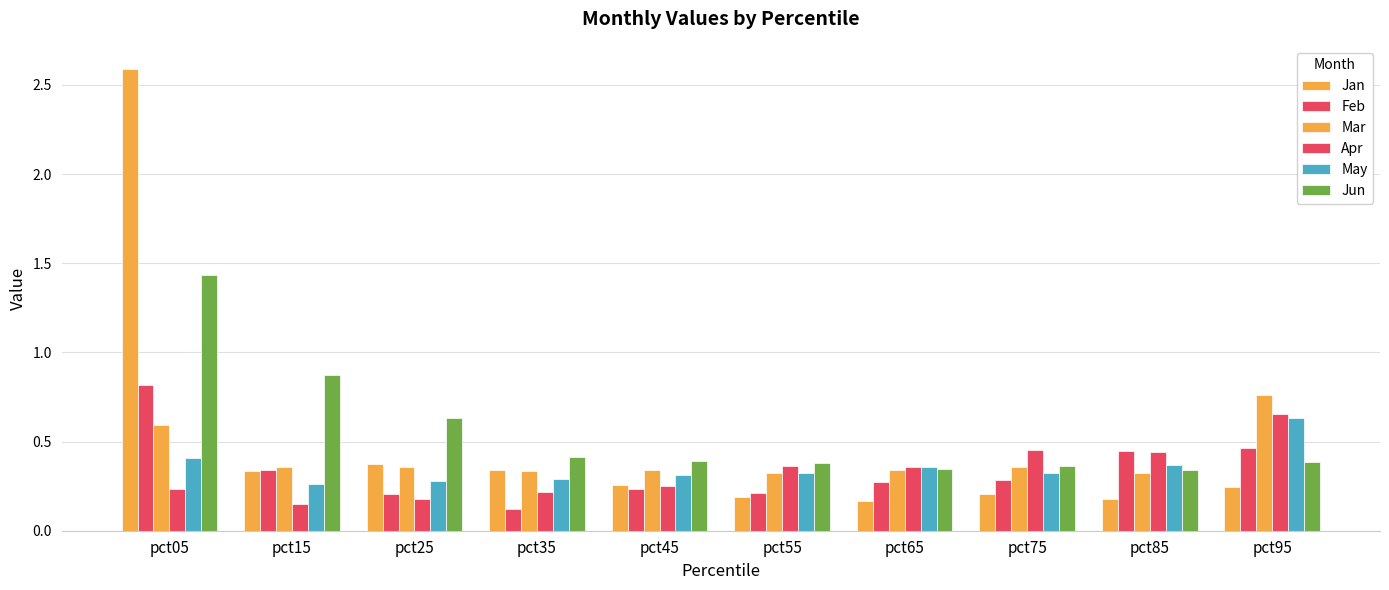

Which series has the largest total across all categories?

Jun